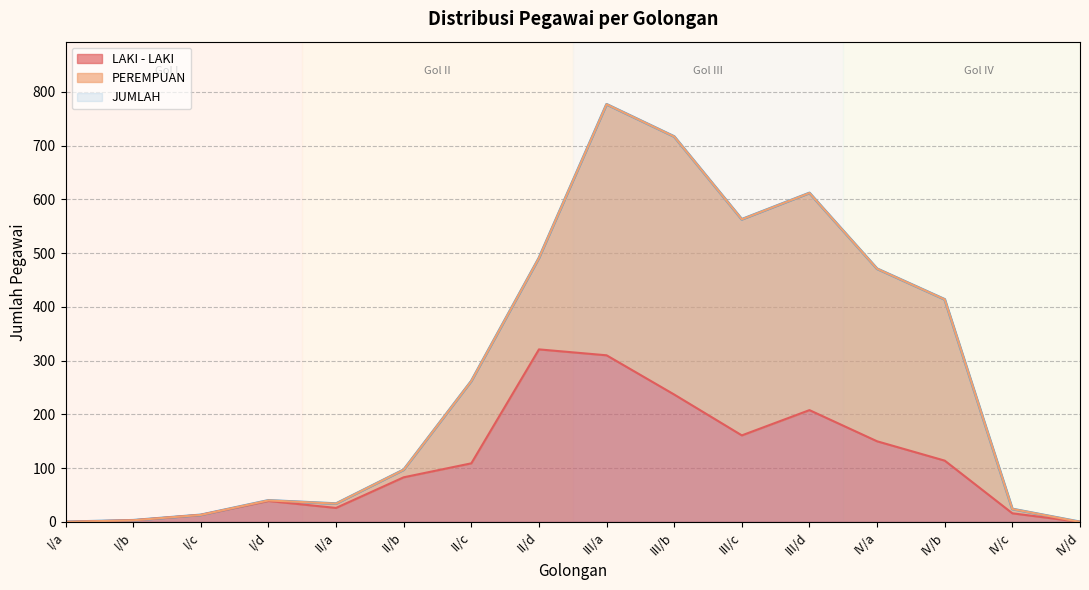

How many interior local peaks does the LAKI - LAKI series have?

3